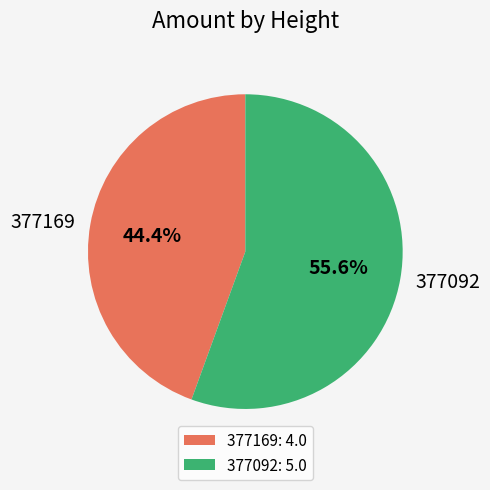

What is the total percentage of 377092 and 377169?

100.0%